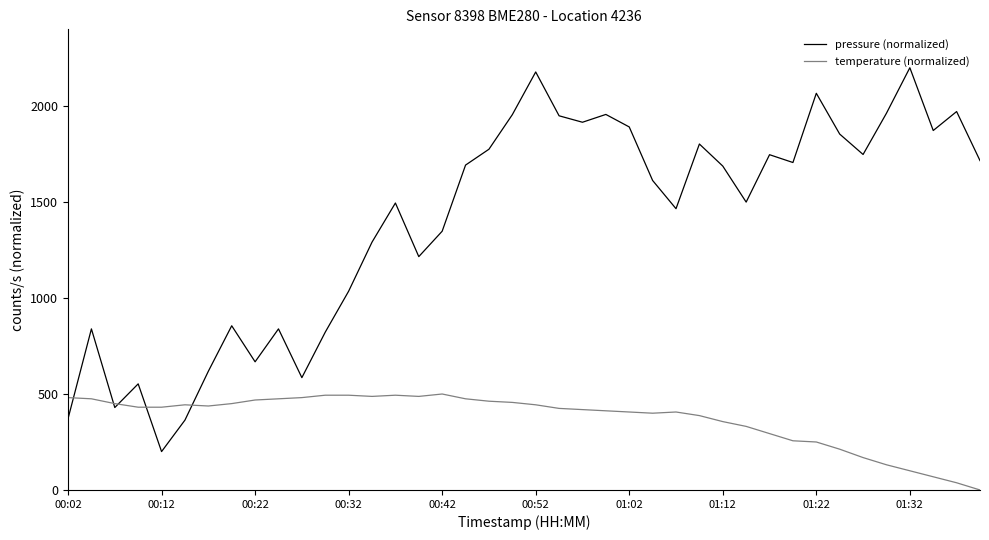

Rank the series by their maximum value, from highest to lowest.

pressure (normalized), temperature (normalized)